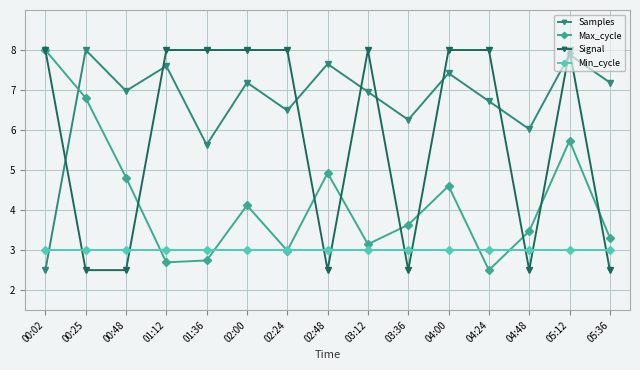

Which series has the largest total across all categories?

Samples